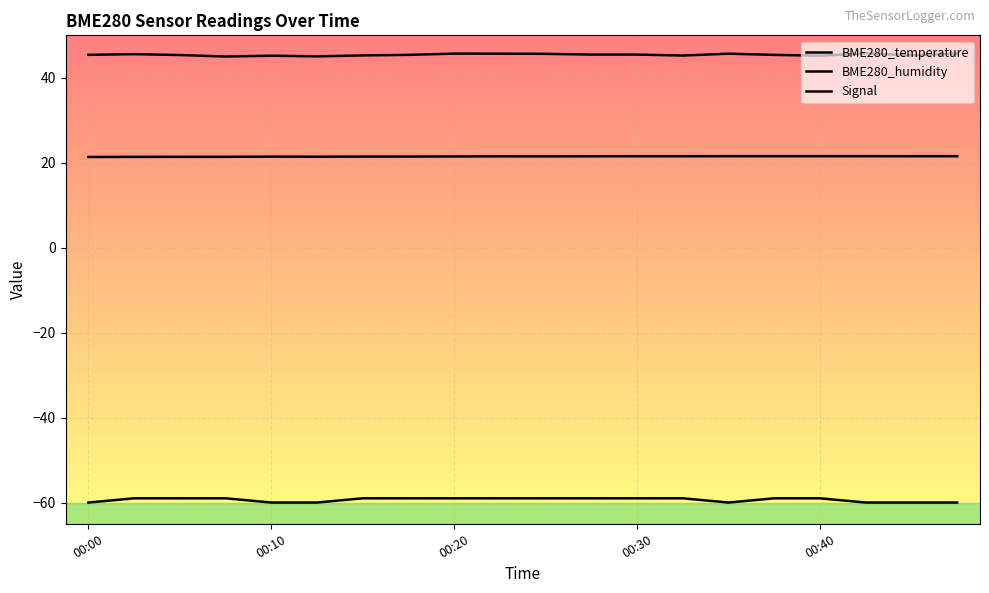

Which series has the largest total across all categories?

BME280_humidity